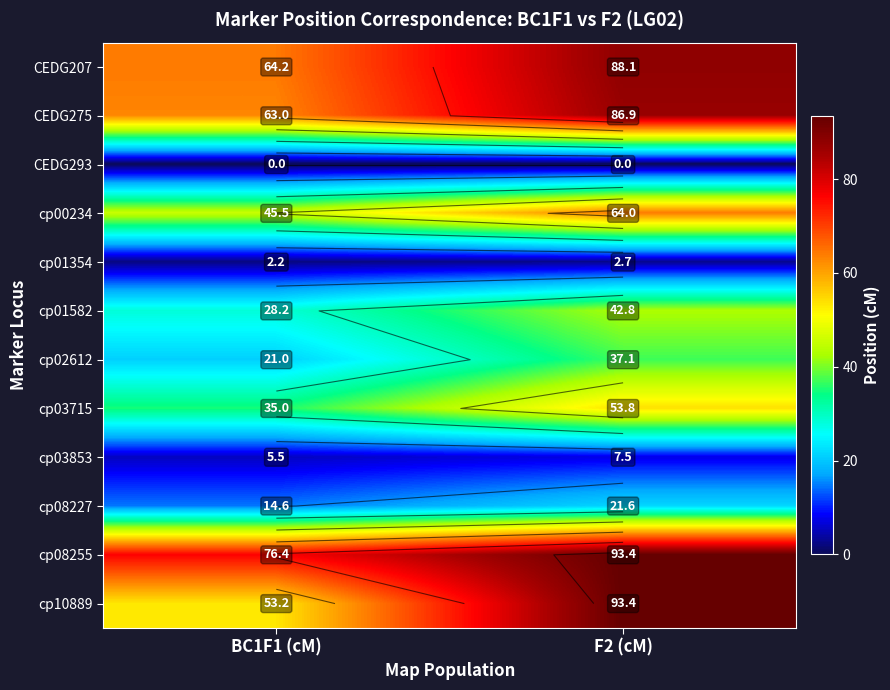

Which category has the lowest value across all series?

BC1F1 (cM)